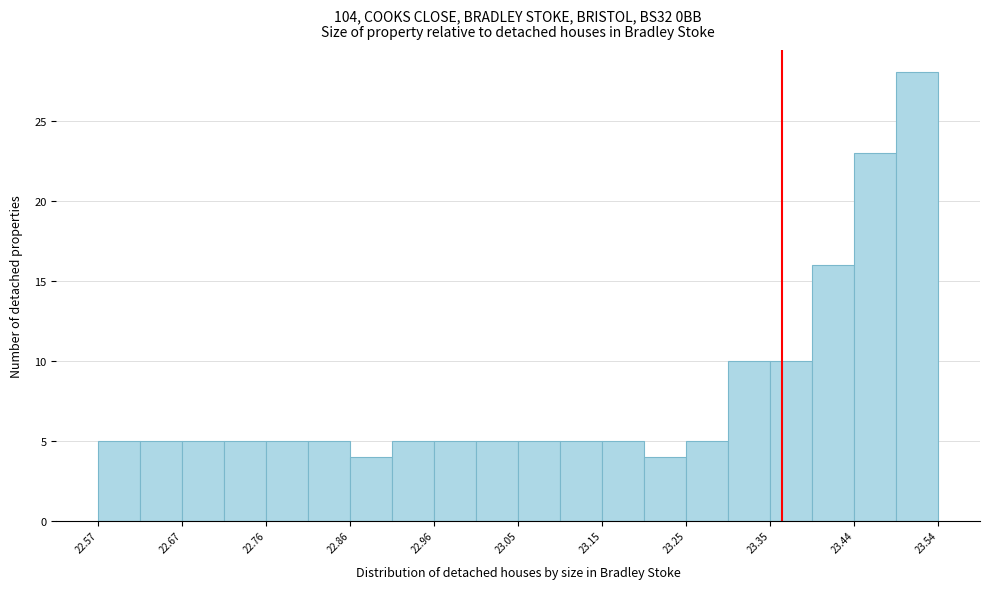

Reading left to right, list every bar in this chart as the range it spans on the x-axis followed by its height. Neither the bar edges nor the heights are printed on the chart, so give them approximately, as read against the axes.

22.57 to 22.62: 5
22.62 to 22.67: 5
22.67 to 22.72: 5
22.72 to 22.76: 5
22.76 to 22.81: 5
22.81 to 22.86: 5
22.86 to 22.91: 4
22.91 to 22.96: 5
22.96 to 23.01: 5
23.01 to 23.06: 5
23.06 to 23.10: 5
23.10 to 23.15: 5
23.15 to 23.20: 5
23.20 to 23.25: 4
23.25 to 23.30: 5
23.30 to 23.35: 10
23.35 to 23.39: 10
23.39 to 23.44: 16
23.44 to 23.49: 23
23.49 to 23.54: 28